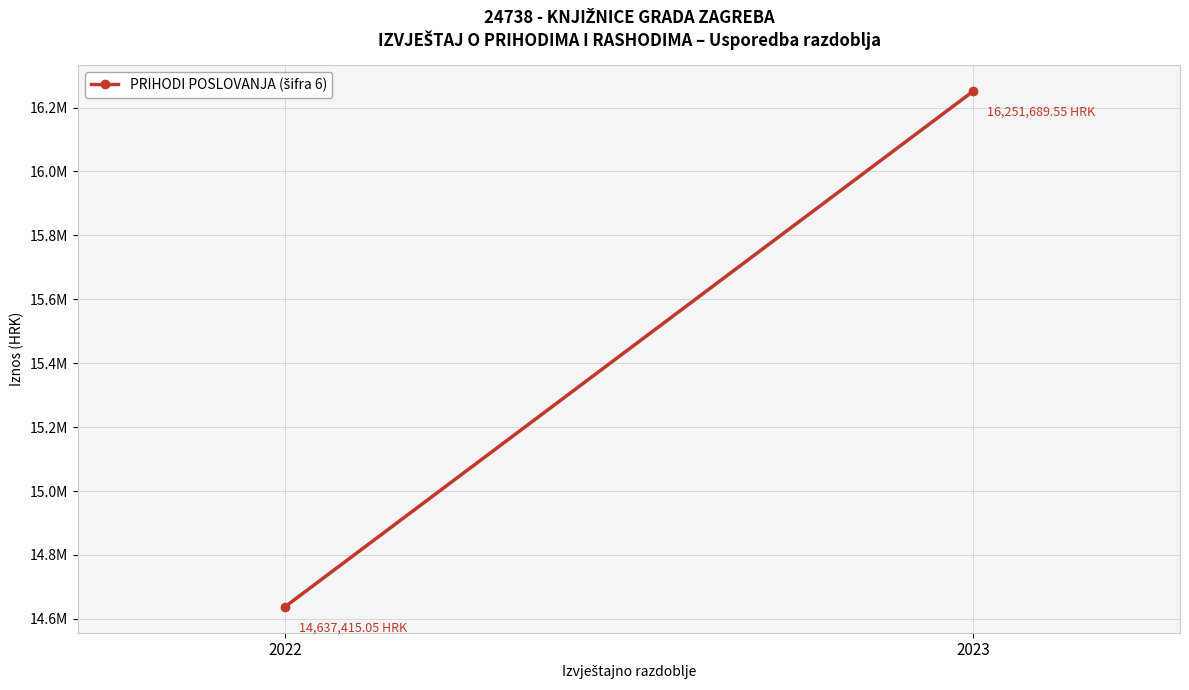

Approximately how many times larger is the value at 2022 compared to 2023?

0.9